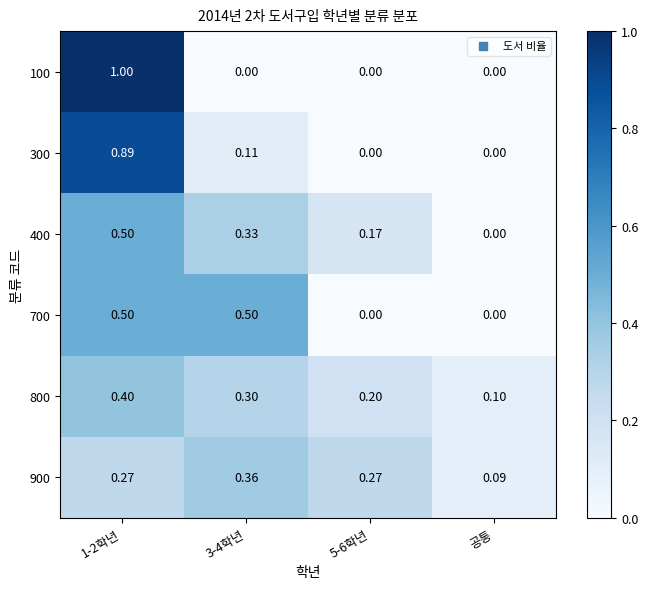

Is the value of 800 at 3-4학년 greater than the value of 900 at 공통?

Yes